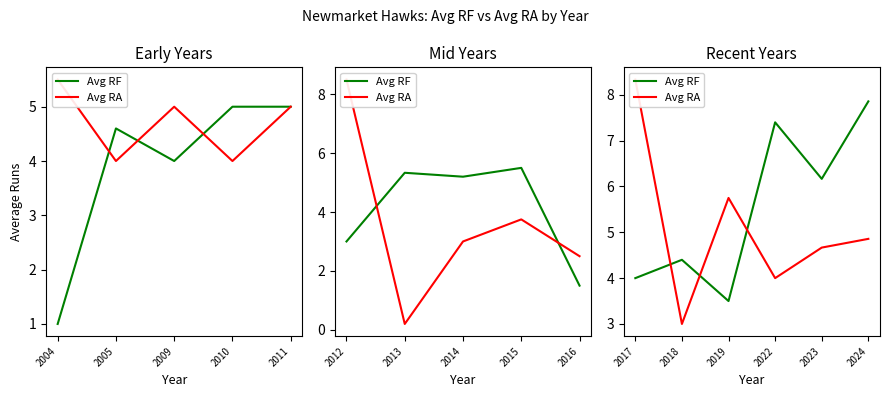

What are all the series names shown in the legend?

Avg RF, Avg RA